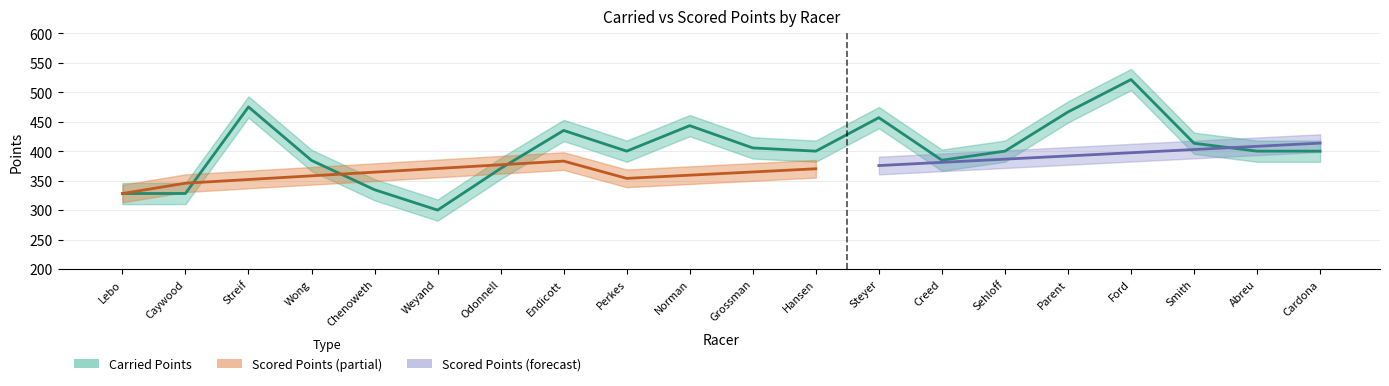

Does the chart display data point markers on the line(s)?

No